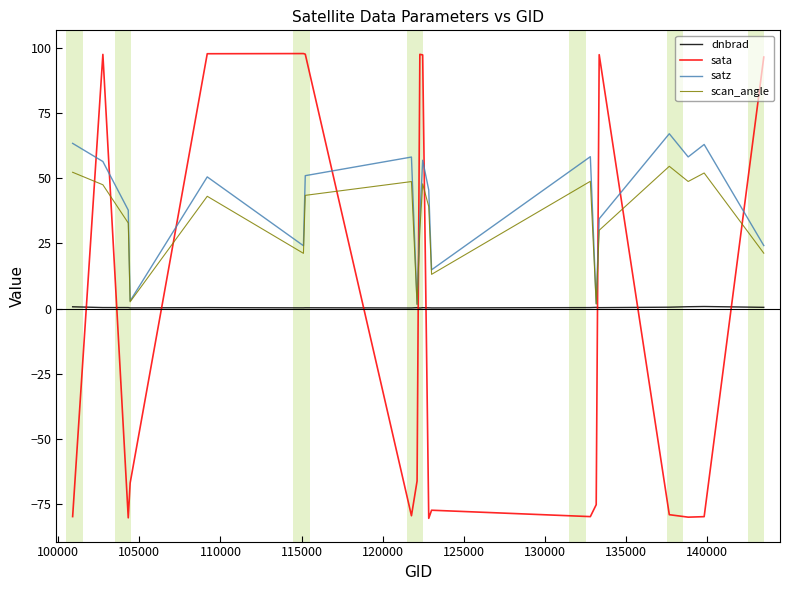

Rank the series by their maximum value, from lowest to highest.

dnbrad, scan_angle, satz, sata